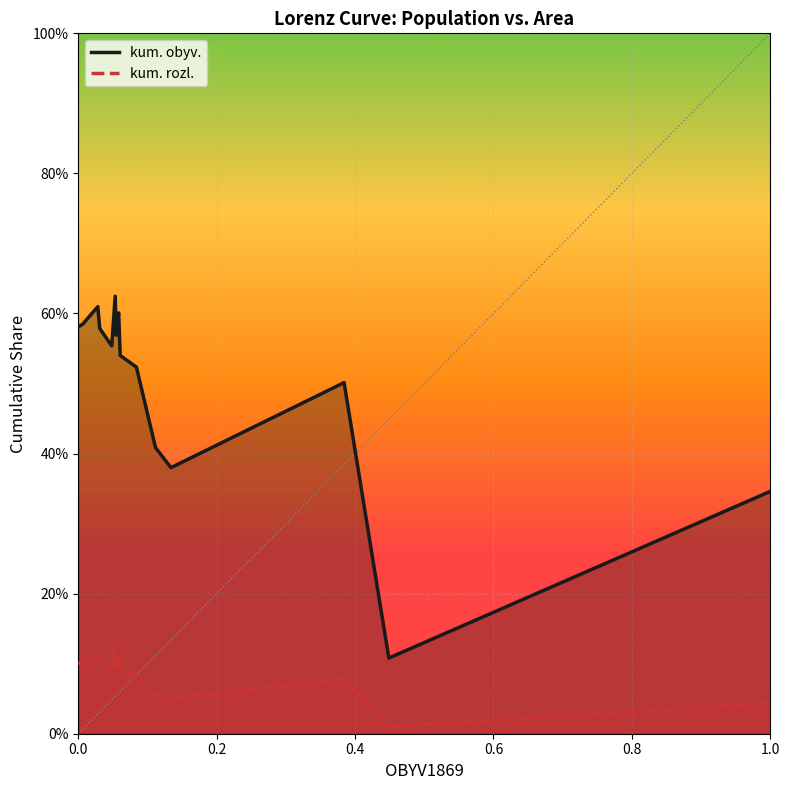

How many lines are shown in the chart?

2